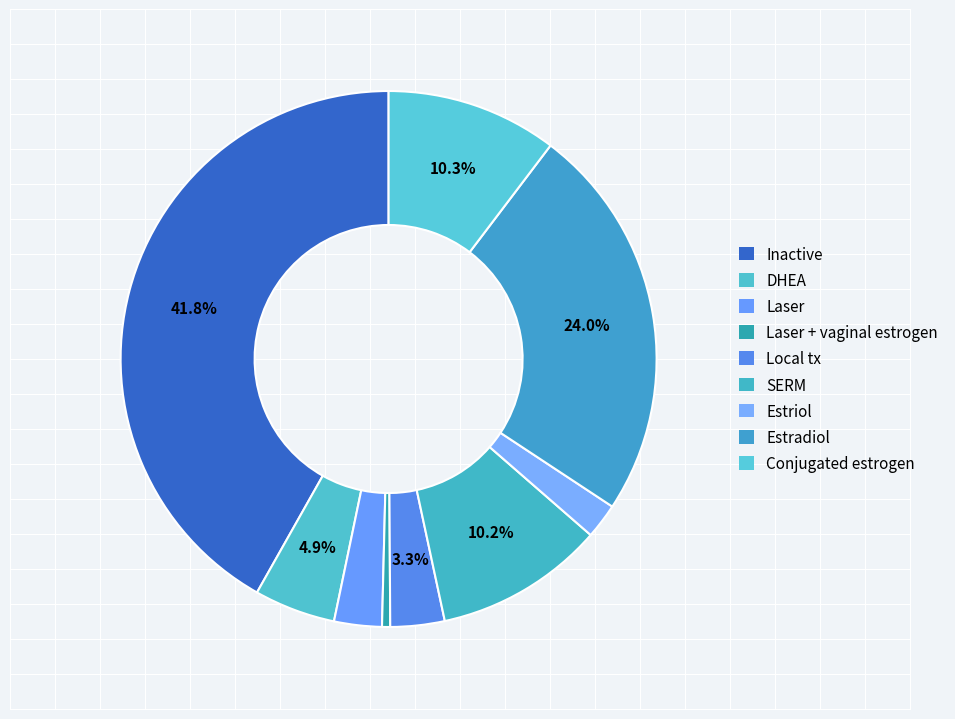

How many slices are in this pie chart?

9